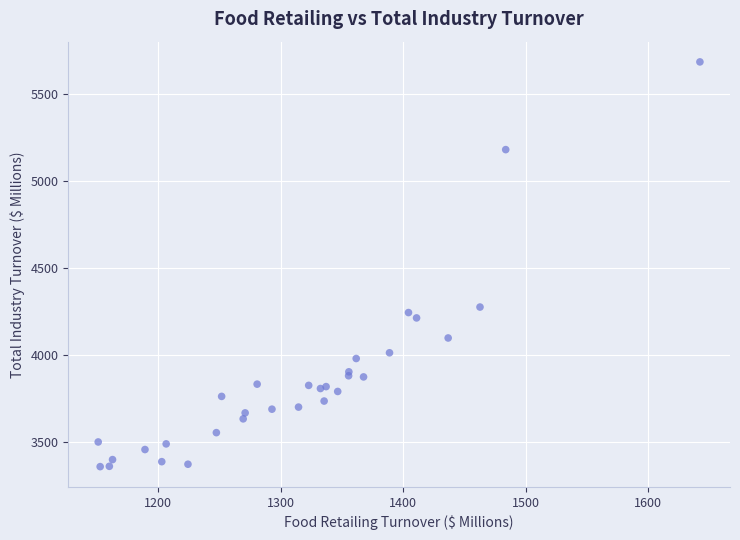

What Y value in the scatter plot is closest to 4520?

4274.0